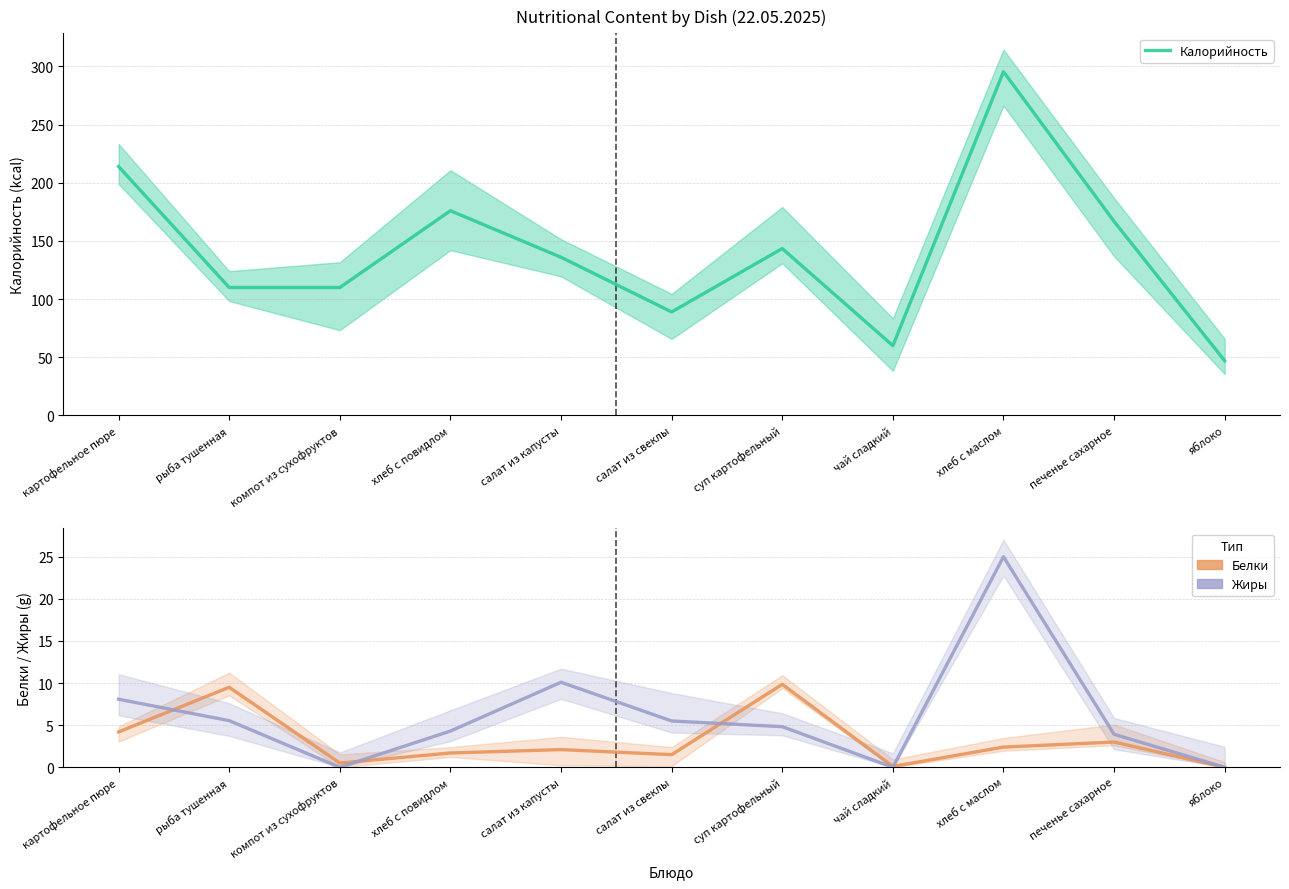

At хлеб с маслом, list the series in order from smallest to largest.

Белки, Жиры, Калорийность